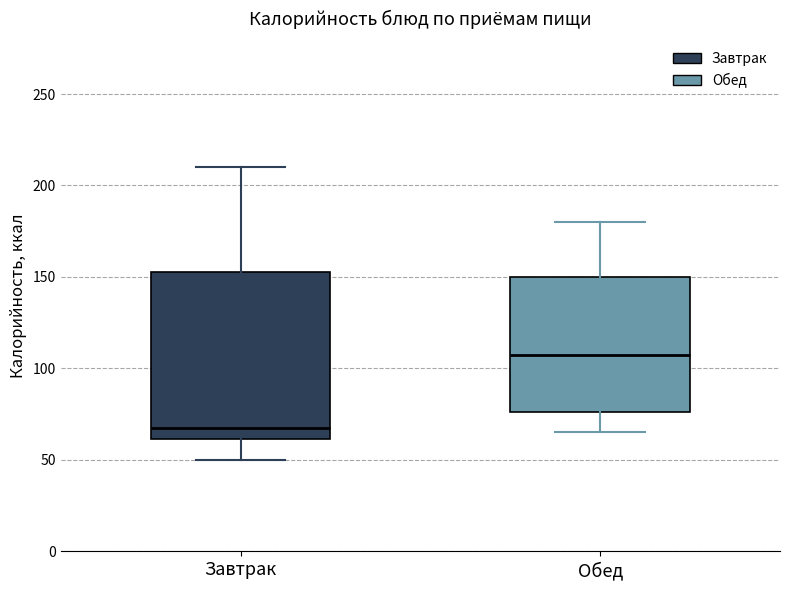

Where does the lower whisker of the box for Обед end on the y-axis? The values are not printed on the chart, so give them approximately, as read against the axis.

65